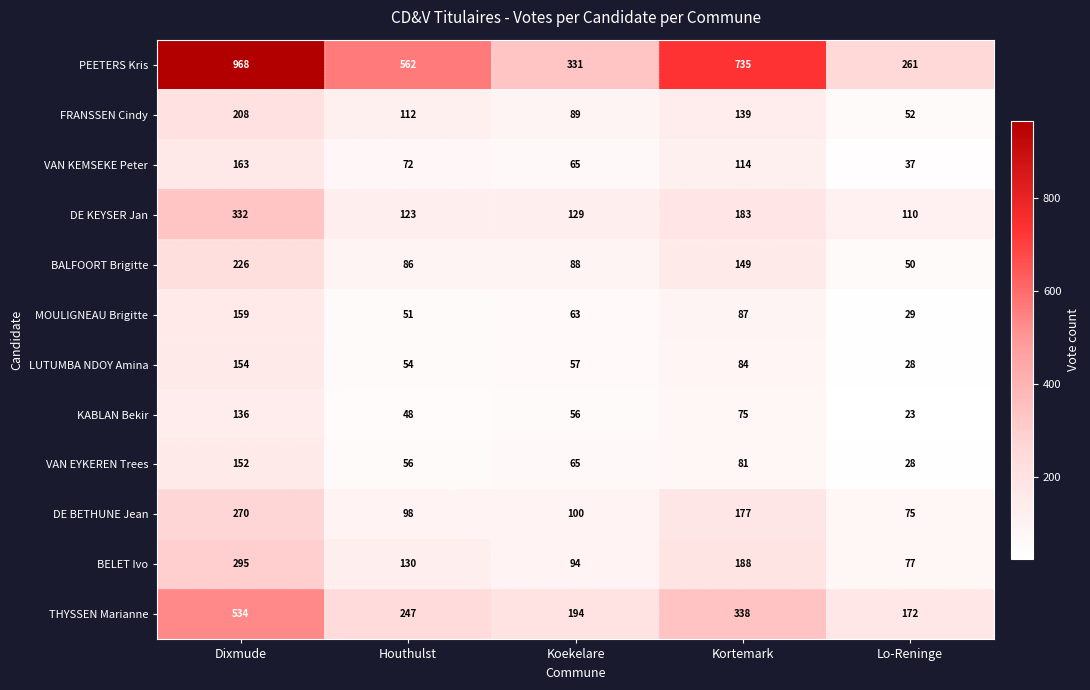

Which series has the widest spread of values?

PEETERS Kris